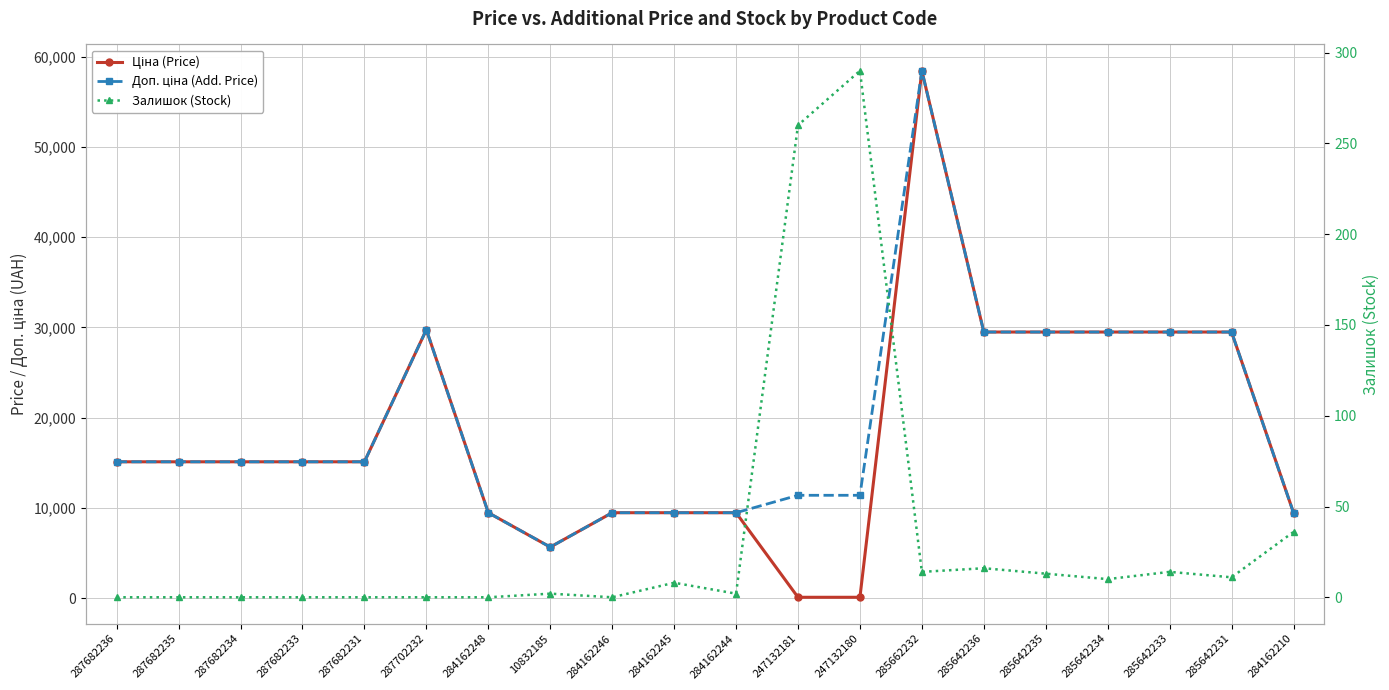

How many data points does each series have?

20